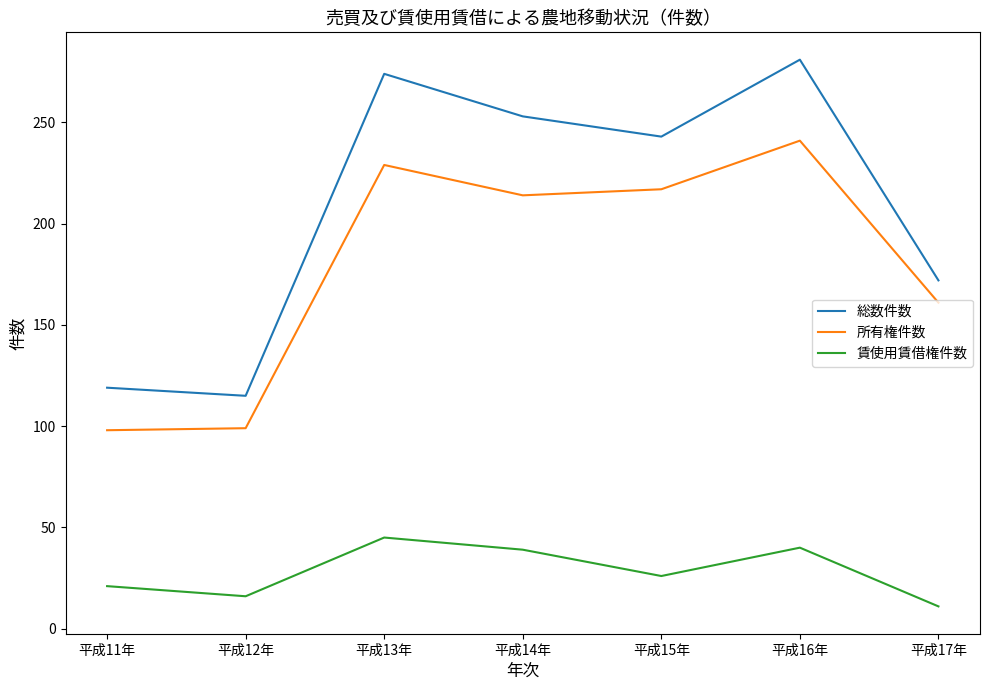

The value of 総数件数 at 平成12年 is 49. True or false?

False